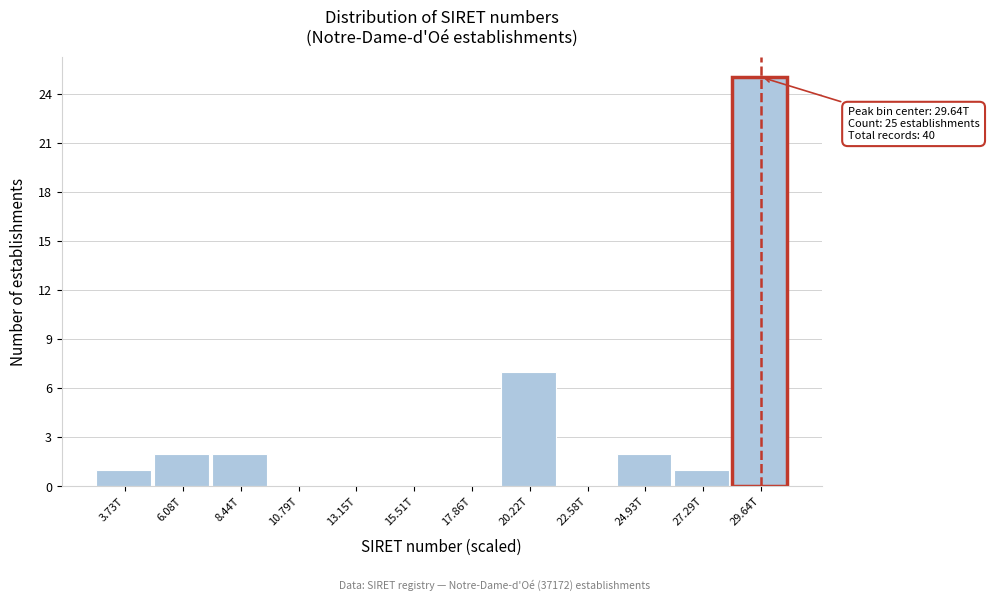

Reading left to right, what are all the values shown in this chart?

3.73T=1	6.08T=2	8.44T=2	10.79T=0	13.15T=0	15.51T=0	17.86T=0	20.22T=7	22.58T=0	24.93T=2	27.29T=1	29.64T=25